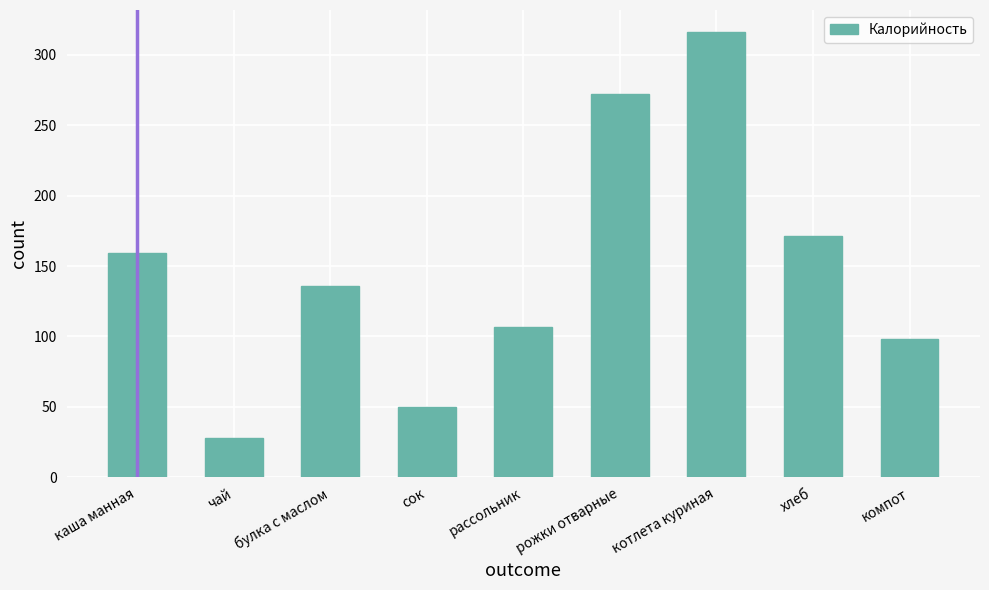

What is the change in value from сок to котлета куриная?

+266